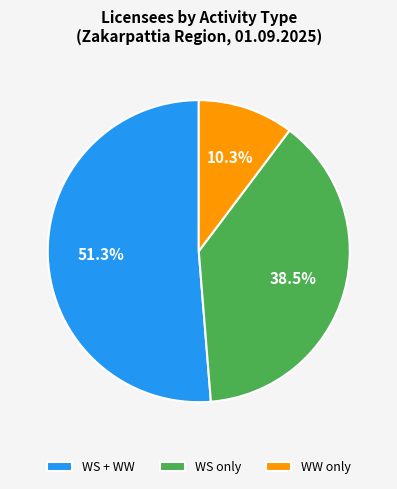

Rank the categories by value from lowest to highest.

WW only, WS only, WS + WW